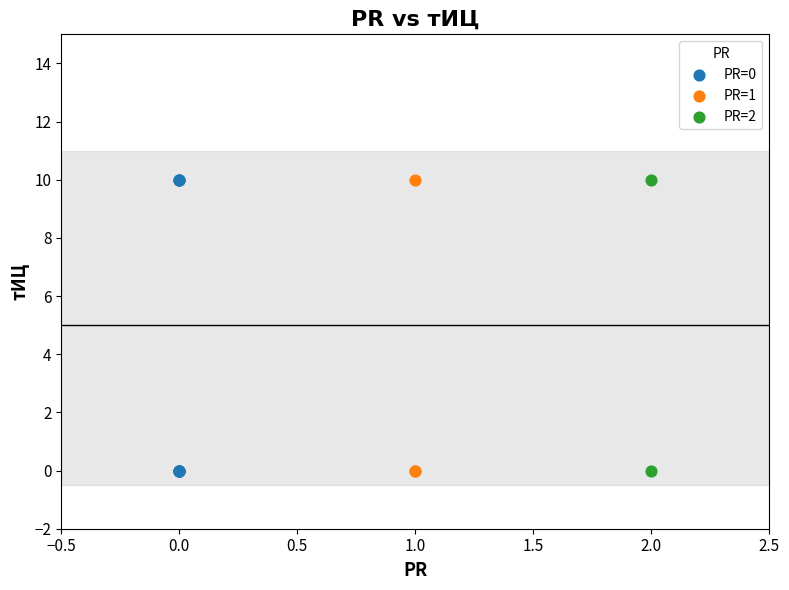

What are all the series names shown in the legend?

PR=0, PR=1, PR=2